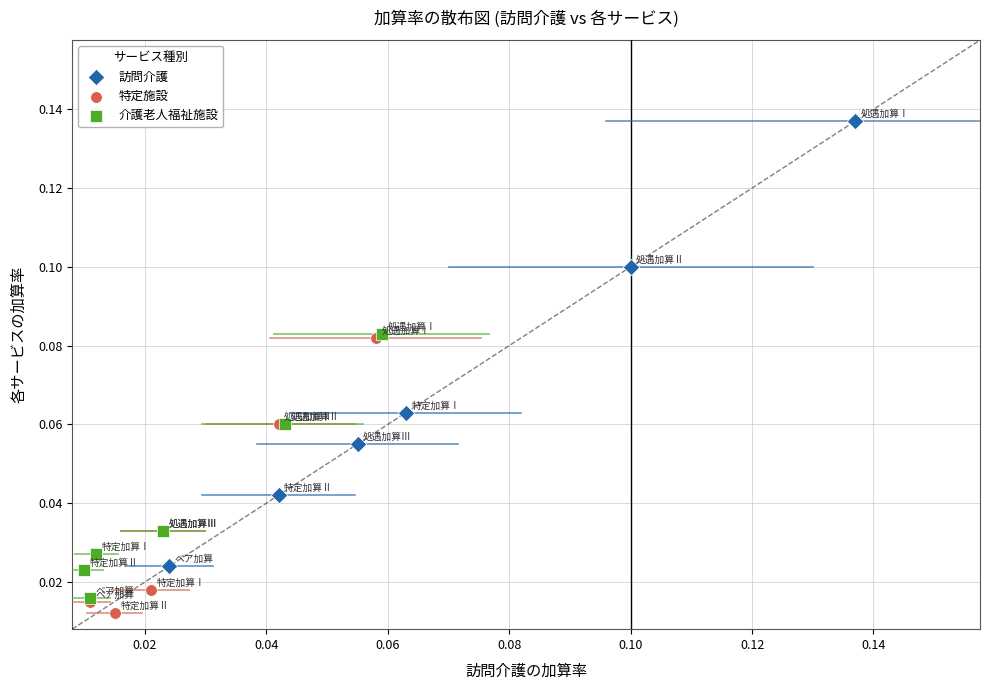

Which series reaches the maximum Y coordinate?

訪問介護